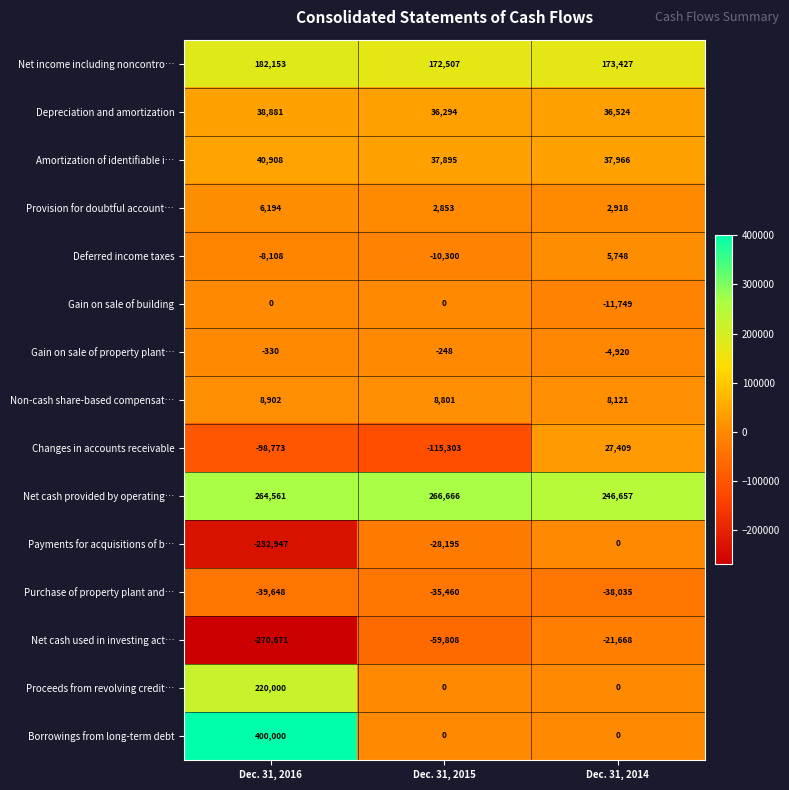

Rank the categories by Changes in accounts receivable value from highest to lowest.

Dec. 31, 2014, Dec. 31, 2016, Dec. 31, 2015